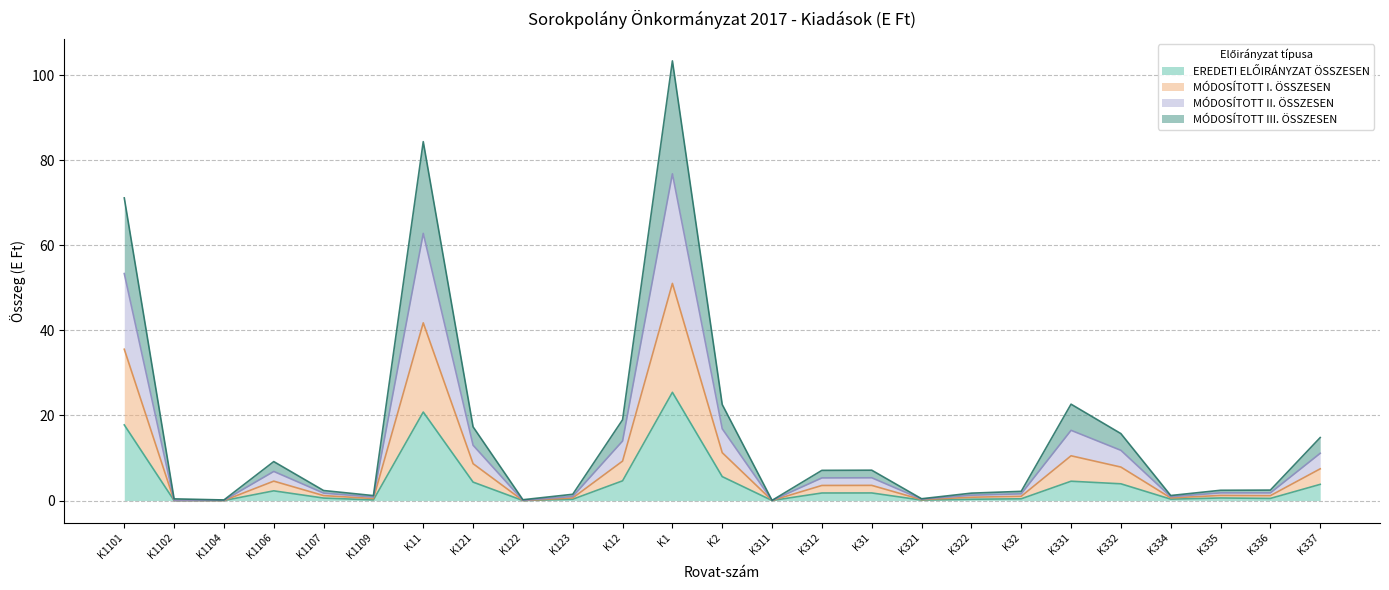

At which category does MÓDOSÍTOTT II. ÖSSZESEN reach its first local peak?

K1106